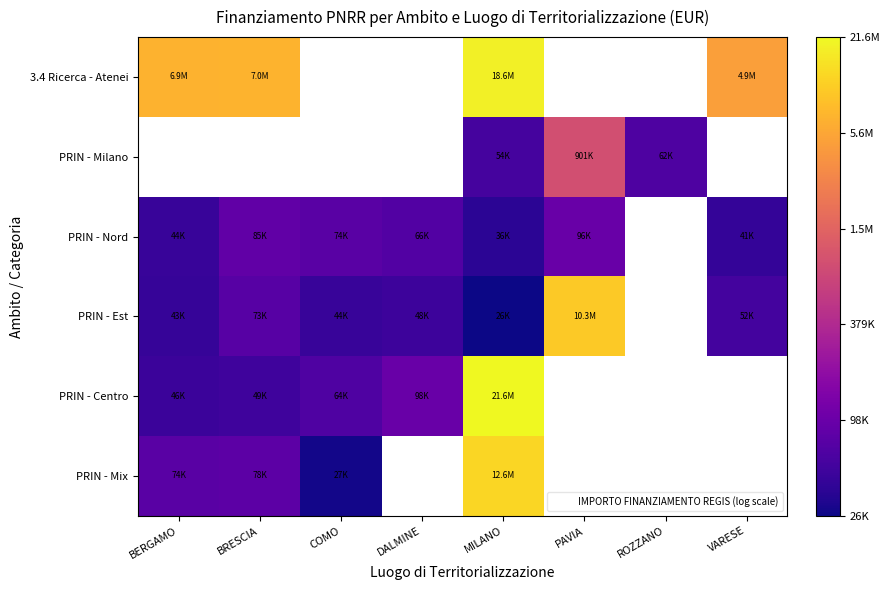

Is the value of PRIN - Centro at BERGAMO greater than the value of PRIN - Nord at ROZZANO?

No